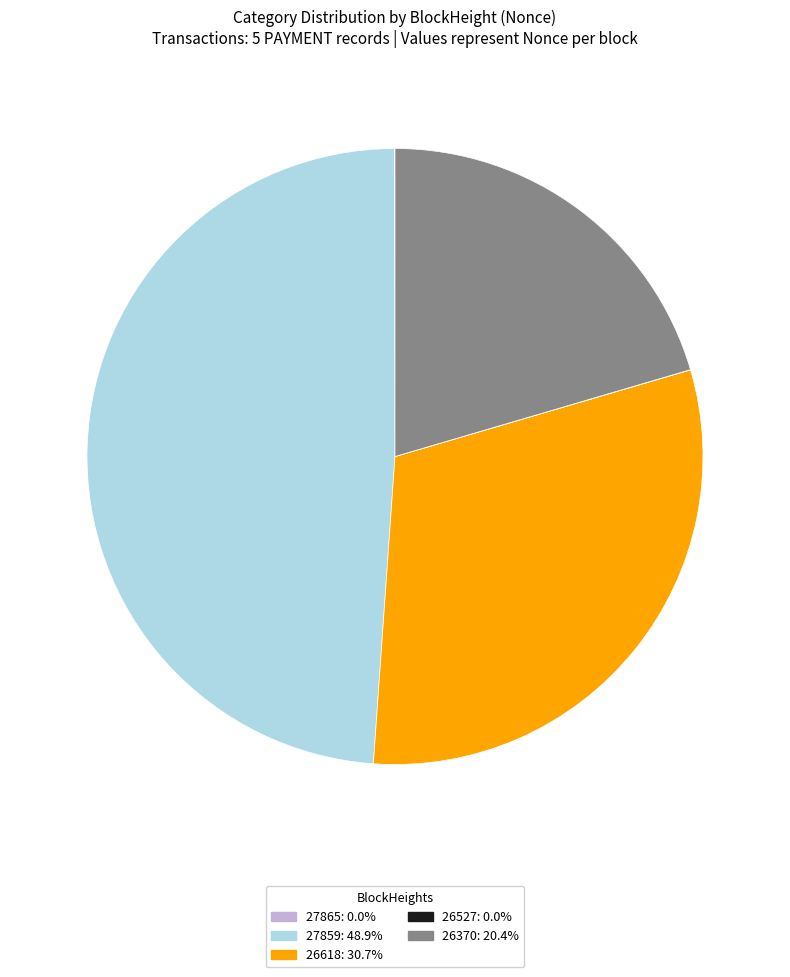

Do 26618 and 26370 together represent more than half of the pie?

Yes